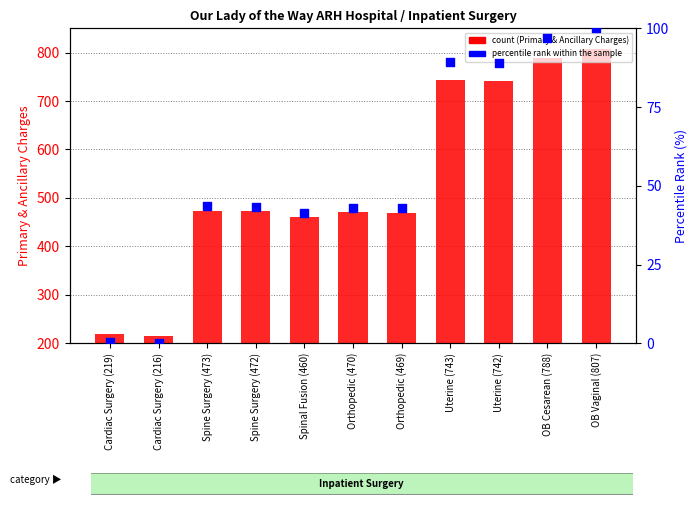

Which series has the widest spread of Y values?

Primary & Ancillary Charges